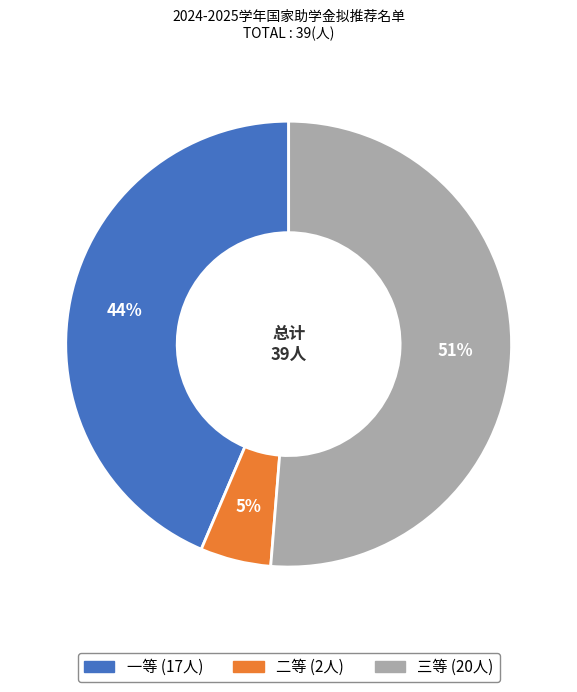

How many slices are in this pie chart?

3